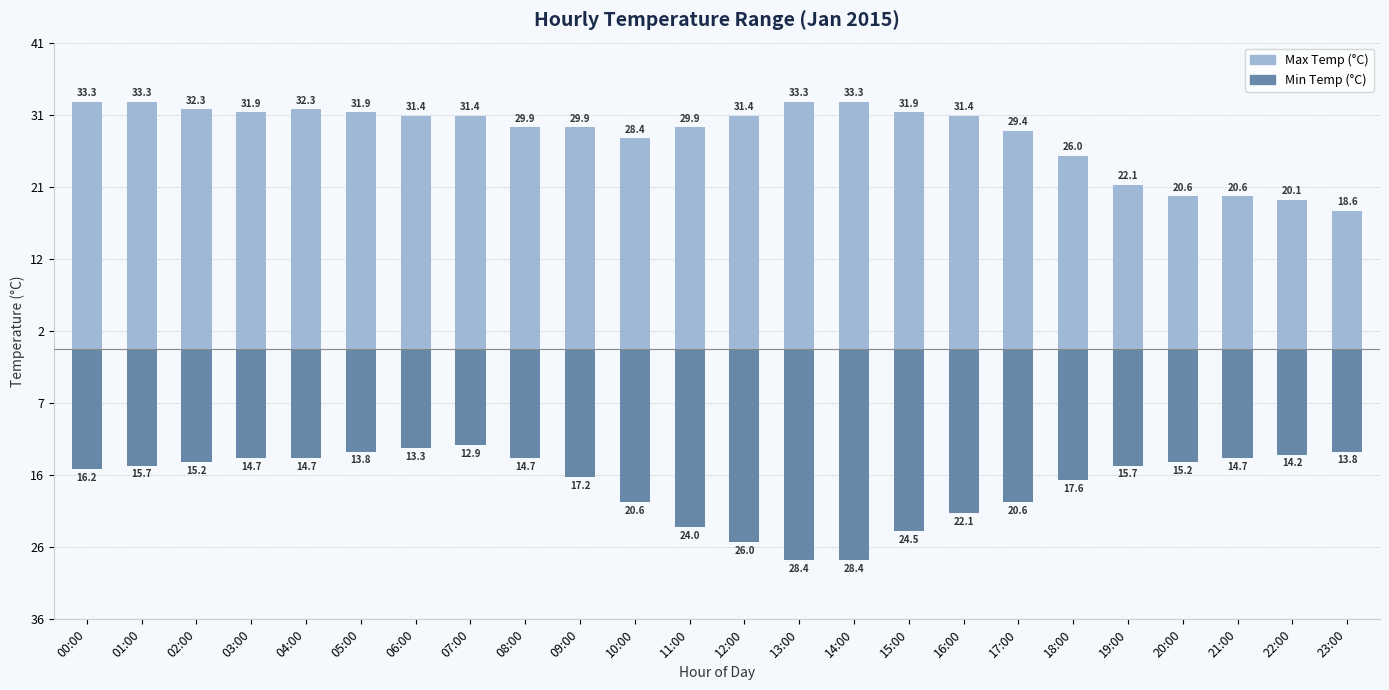

At which label does Max Temp (°C) first exceed 31?

00:00